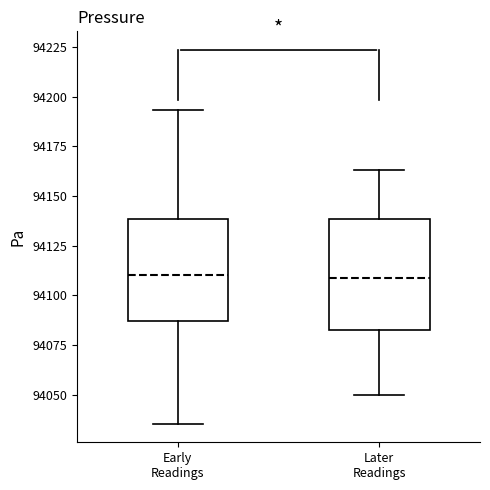

Reading left to right, transcribe this box plot: for each box, give where its median line is, the range the box spans, and where its two whiskers end, as read against the y-axis. The values are not printed on the chart, so give them approximately, as read against the axis.

Early Readings: median 94110, box 94085 to 94140, whiskers 94035 to 94195
Later Readings: median 94110, box 94085 to 94140, whiskers 94050 to 94165